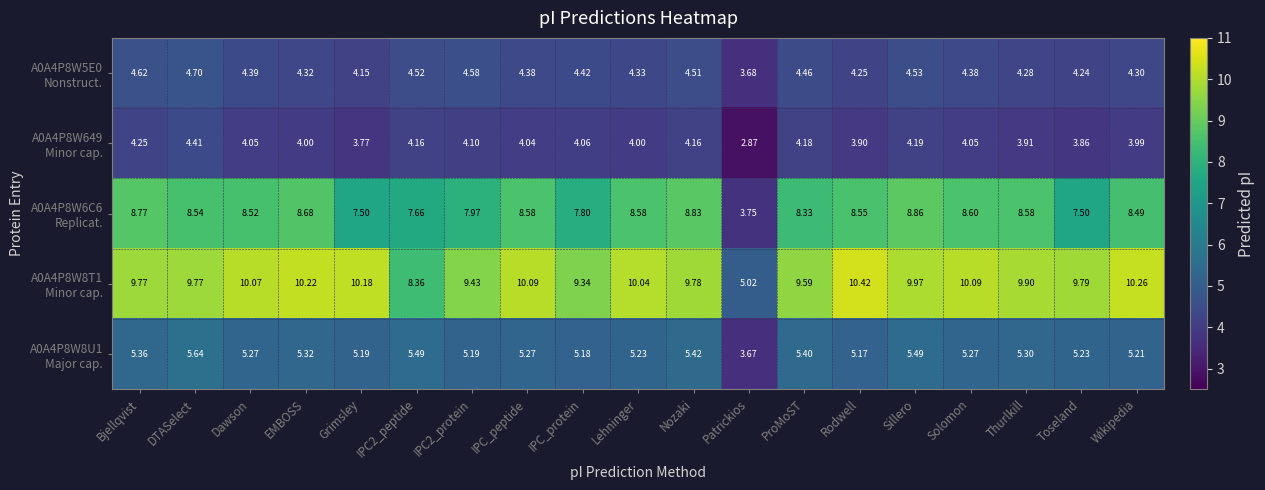

At which category is the sum across all series the highest?

DTASelect